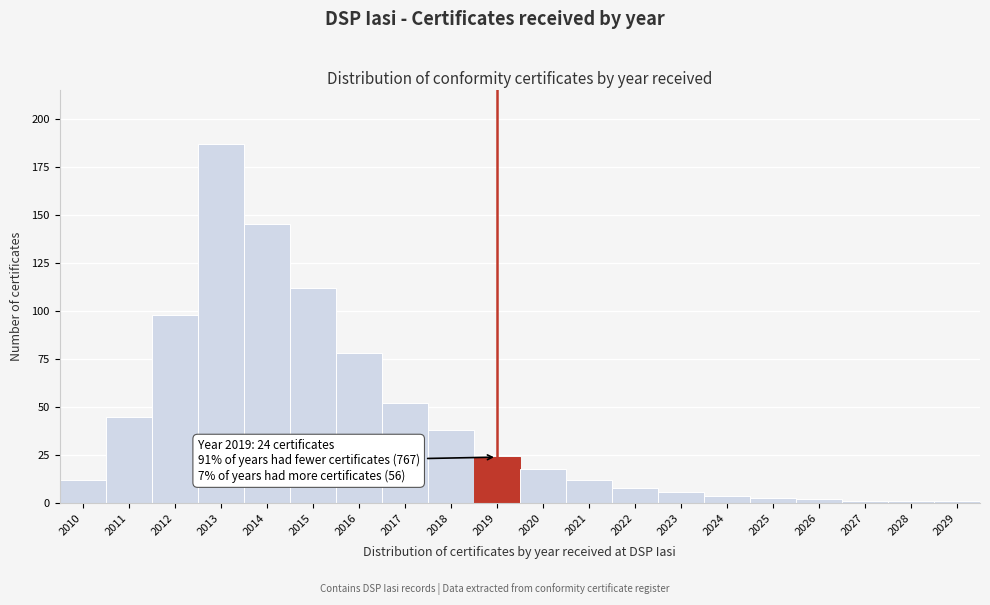

Reading left to right, transcribe all the data shown in this chart.

2010=12	2011=45	2012=98	2013=187	2014=145	2015=112	2016=78	2017=52	2018=38	2019=24	2020=18	2021=12	2022=8	2023=6	2024=4	2025=3	2026=2	2027=1	2028=1	2029=1